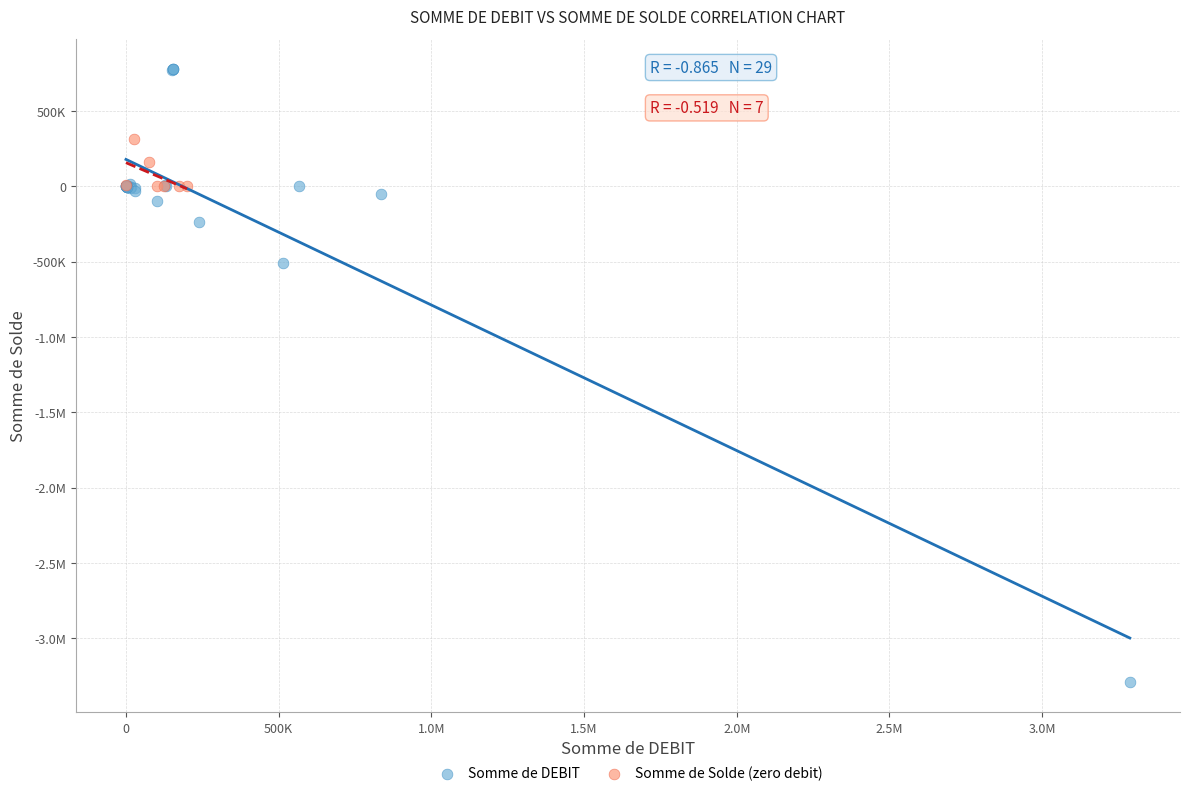

What are all the series names shown in the legend?

Somme de DEBIT, Somme de Solde (zero debit)